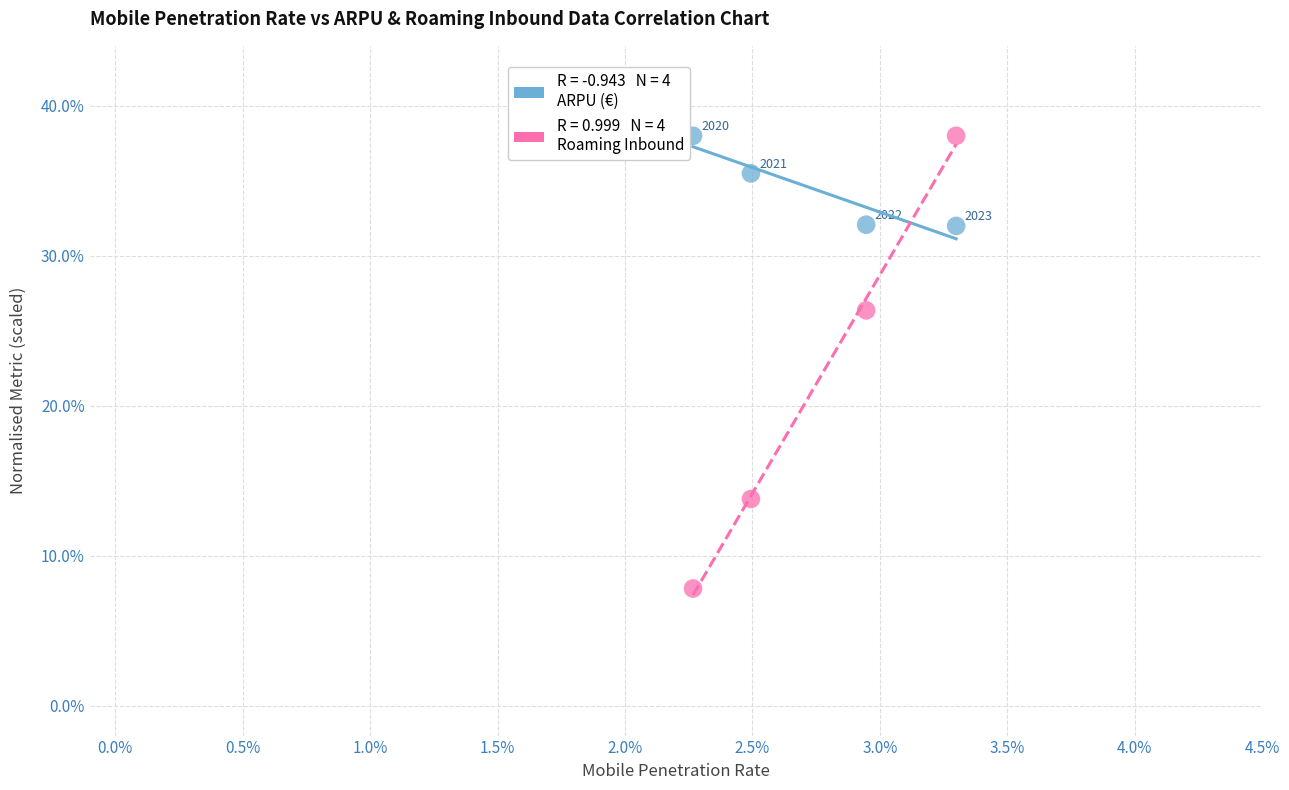

Across all series, what Y value is closest to 22?

26.4